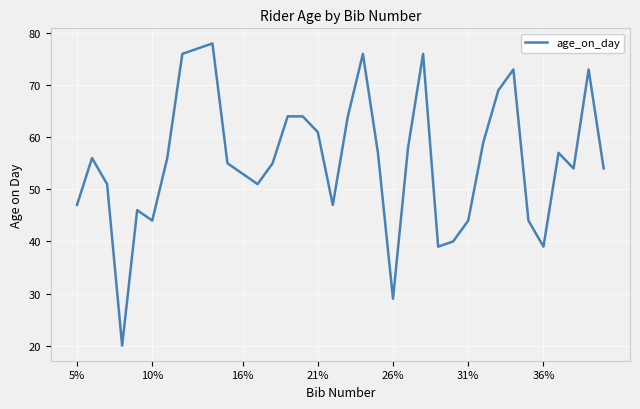

What is the minimum value shown in the chart?

20